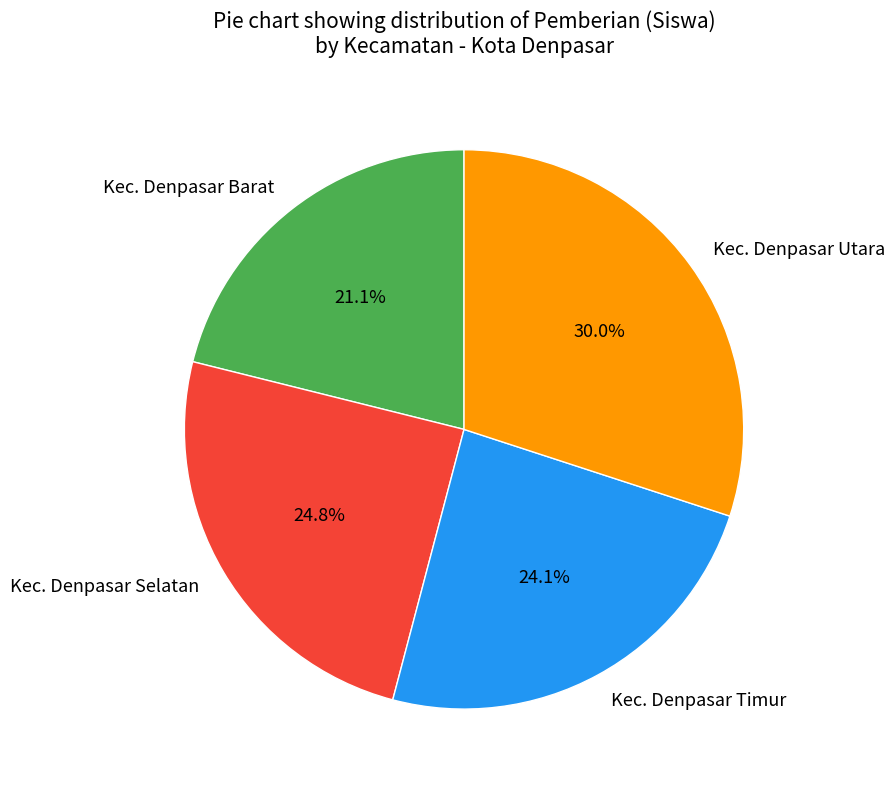

Approximately how many times larger is the value at Kec. Denpasar Barat compared to Kec. Denpasar Timur?

0.9